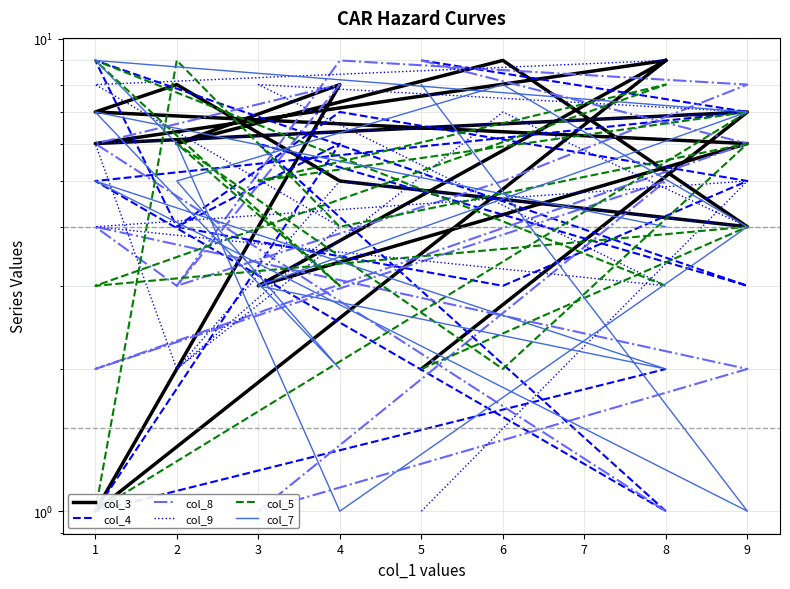

What is the difference between the second highest and minimum values in the col_5 series?

8